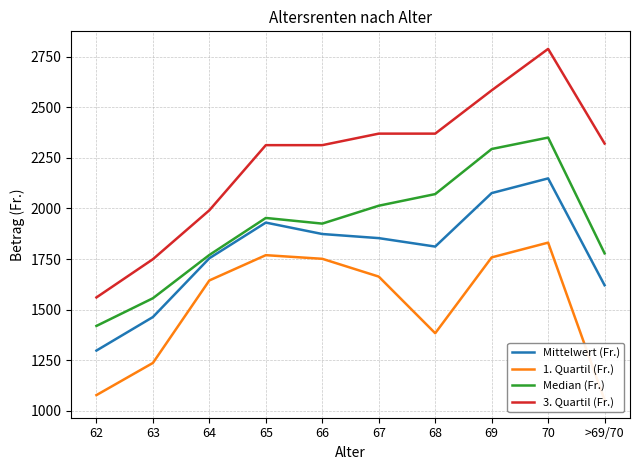

What is the label of the 10th point from the right?

62